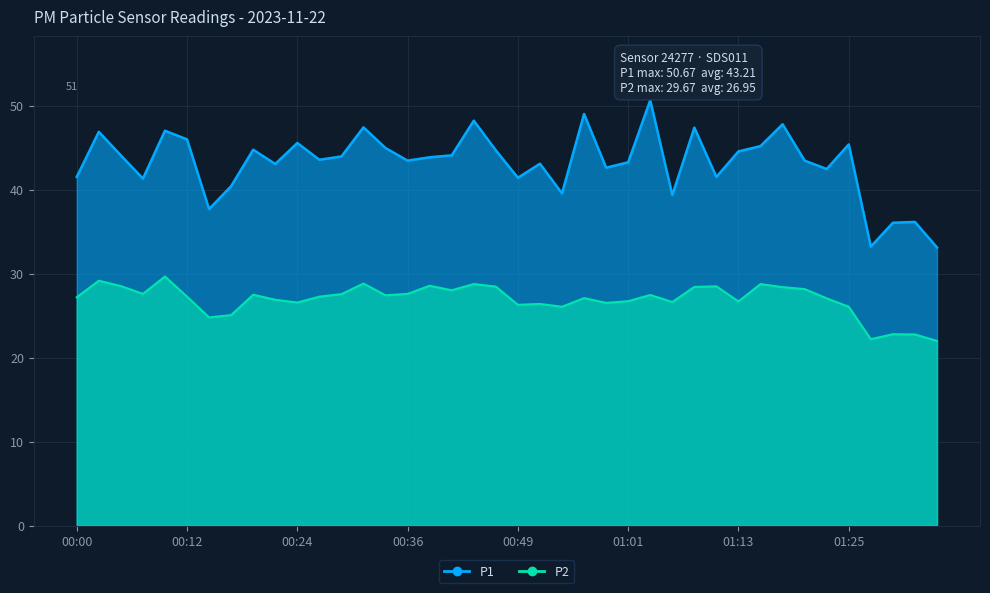

Which series has the widest spread of values?

P1